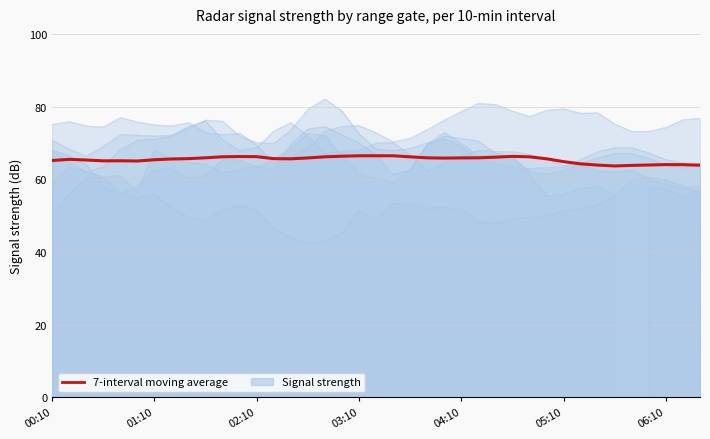

What is the value of the 33rd point from the left?

63.9